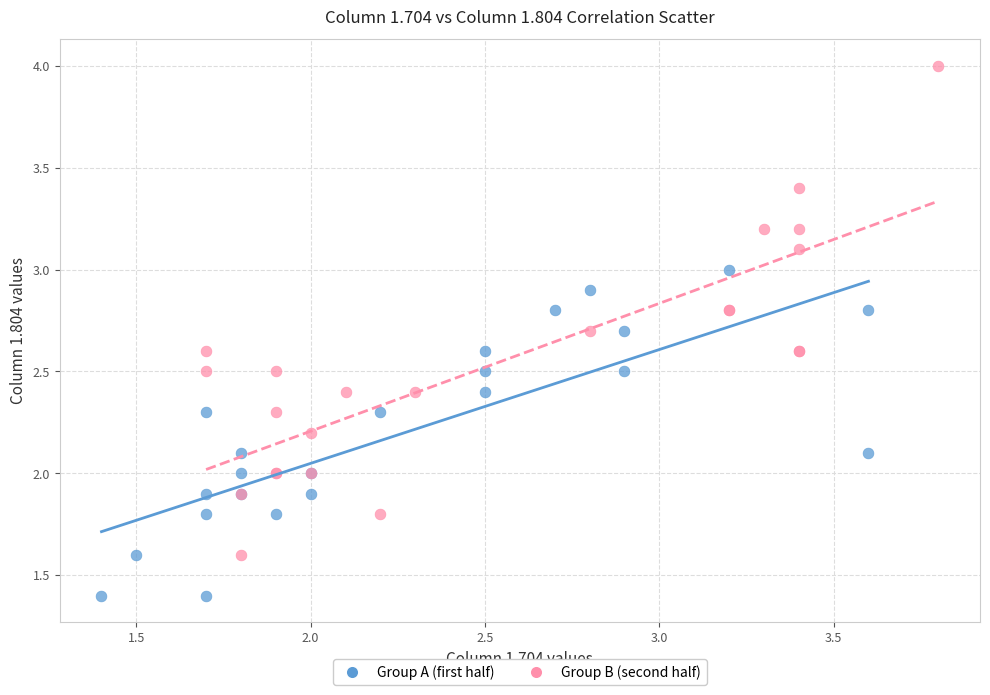

Which series has the largest Y range (max minus min)?

Group B (second half)